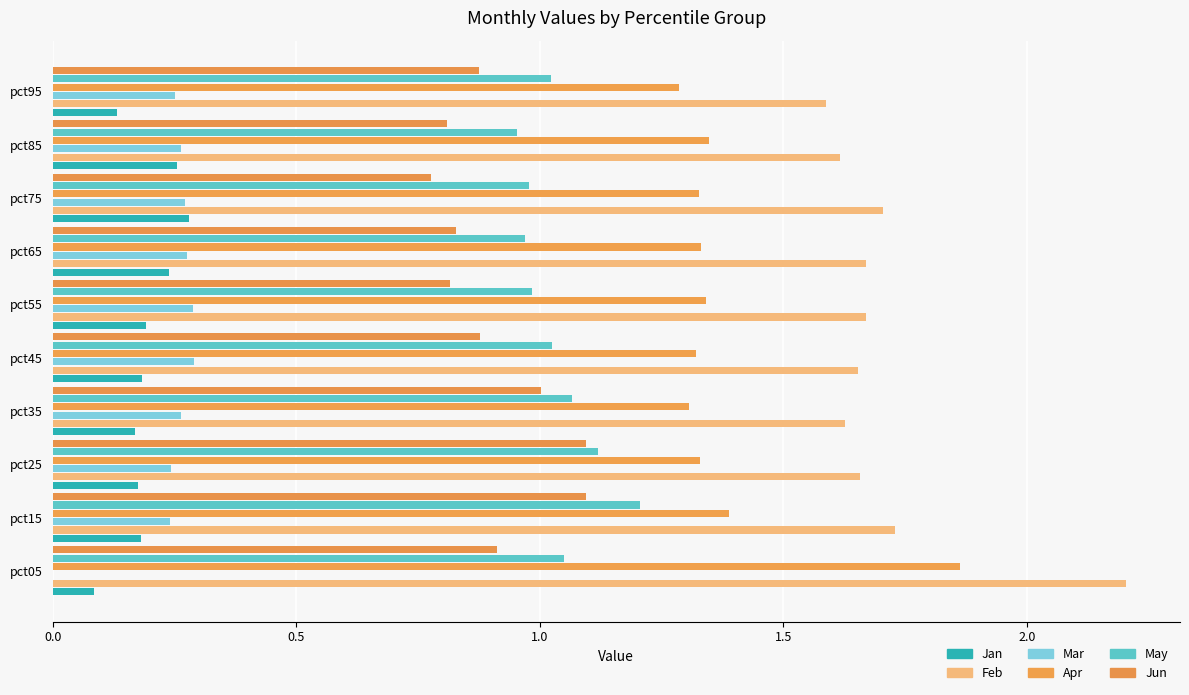

At how many categories does at least one series exceed 1?

10